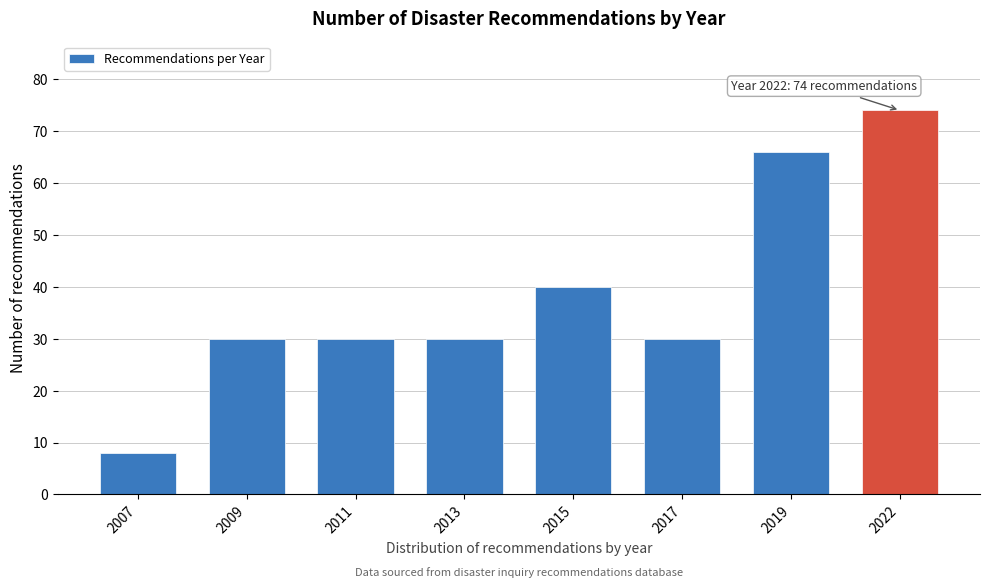

Reading left to right, list all the values displayed in this chart.

2007=8	2009=30	2011=30	2013=30	2015=40	2017=30	2019=66	2022=74